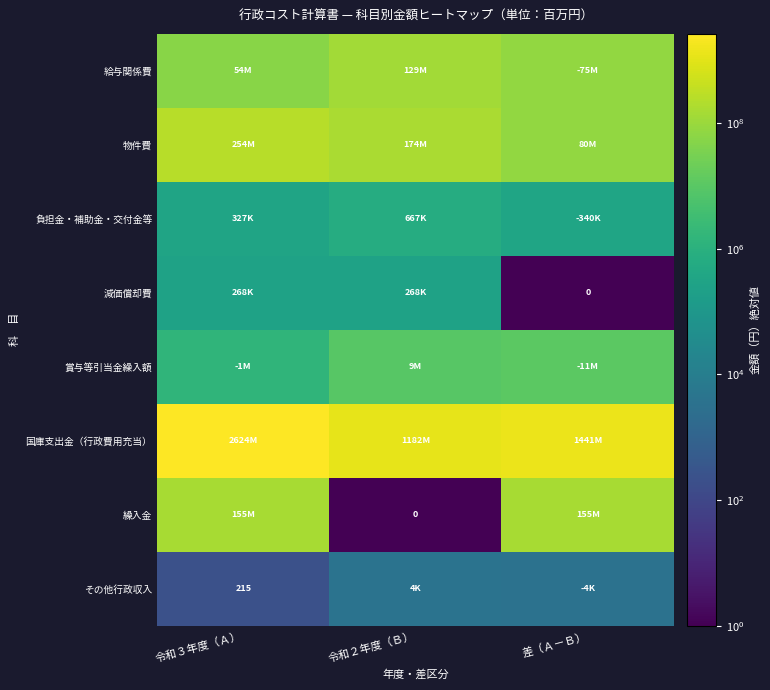

The value of 給与関係費 at 令和２年度（Ｂ） is 85505925.7. True or false?

False